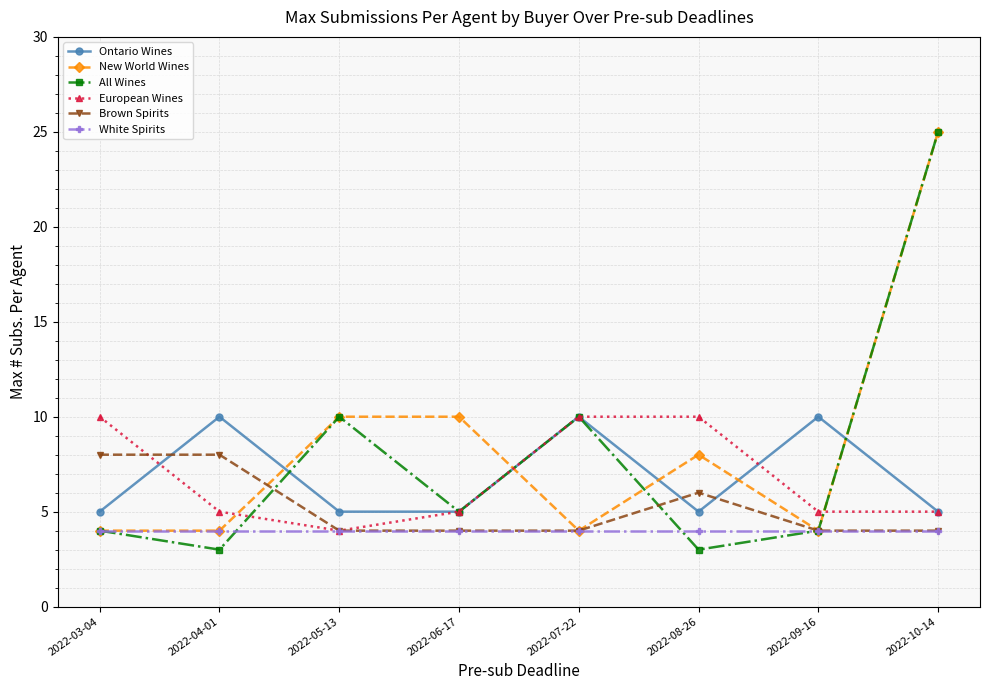

Does the chart display data point markers on the line(s)?

Yes